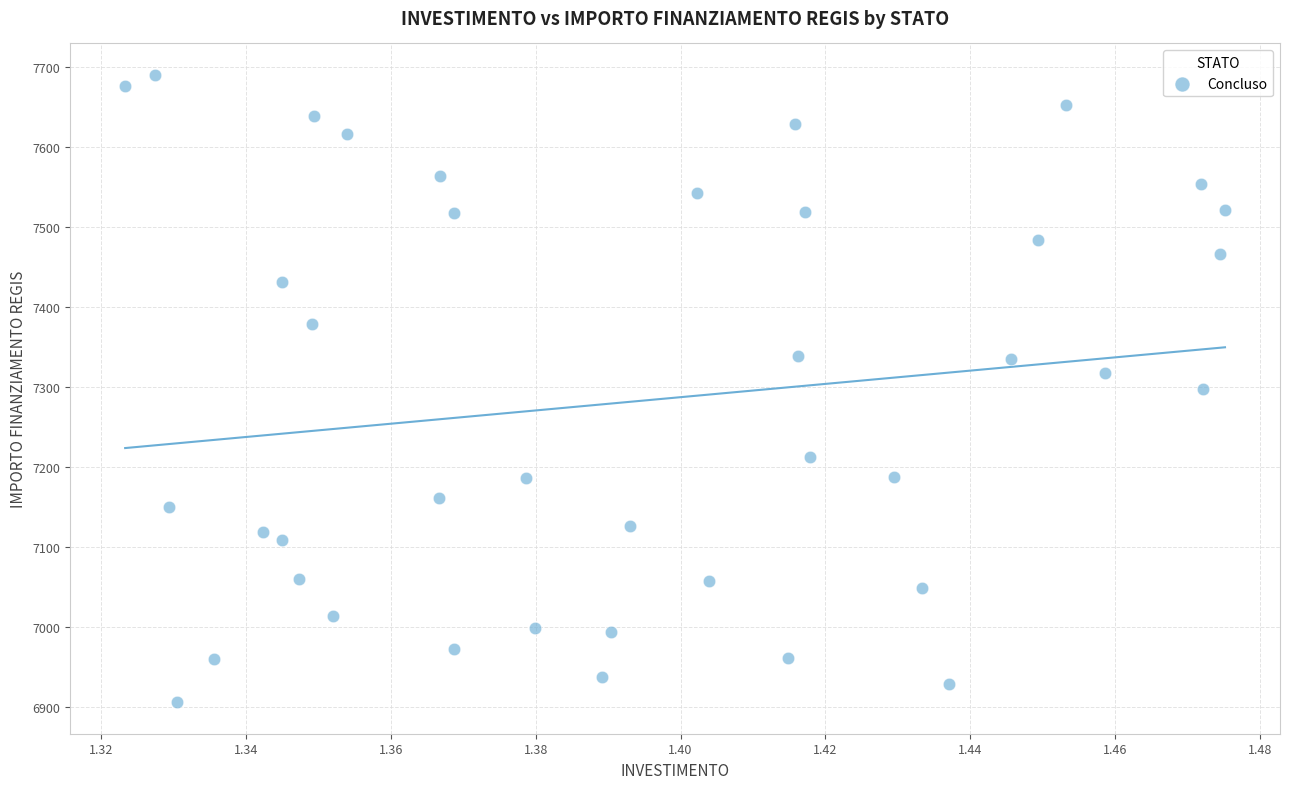

What is the range of Y values (max minus min)?

785.1